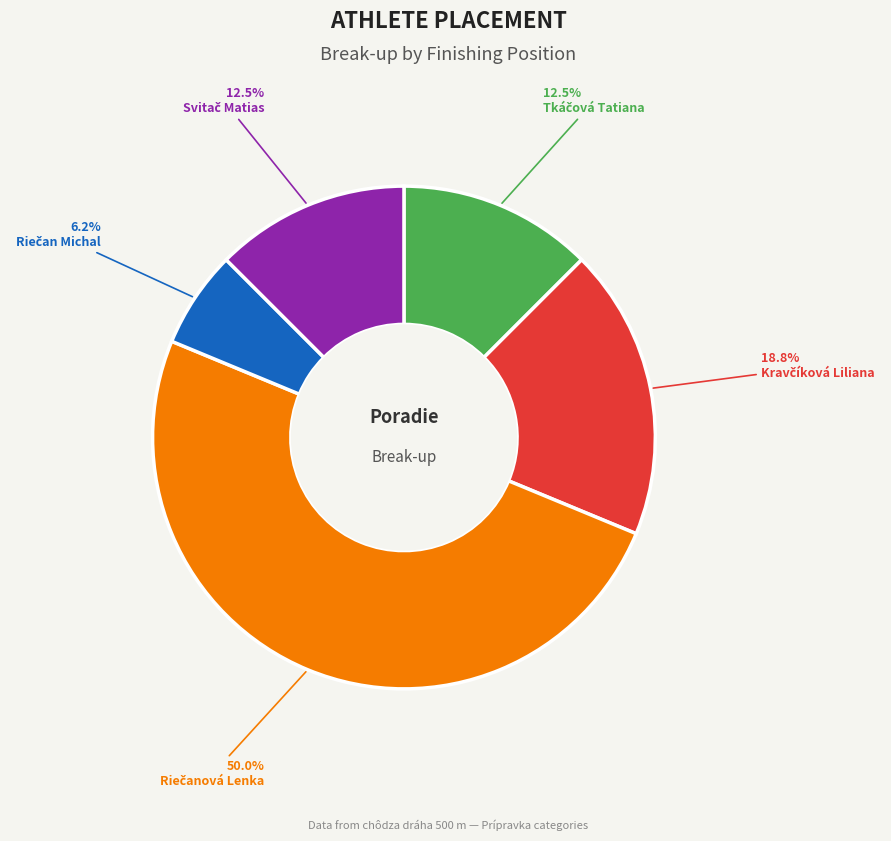

Which category has the biggest portion of the pie?

Riečanová Lenka